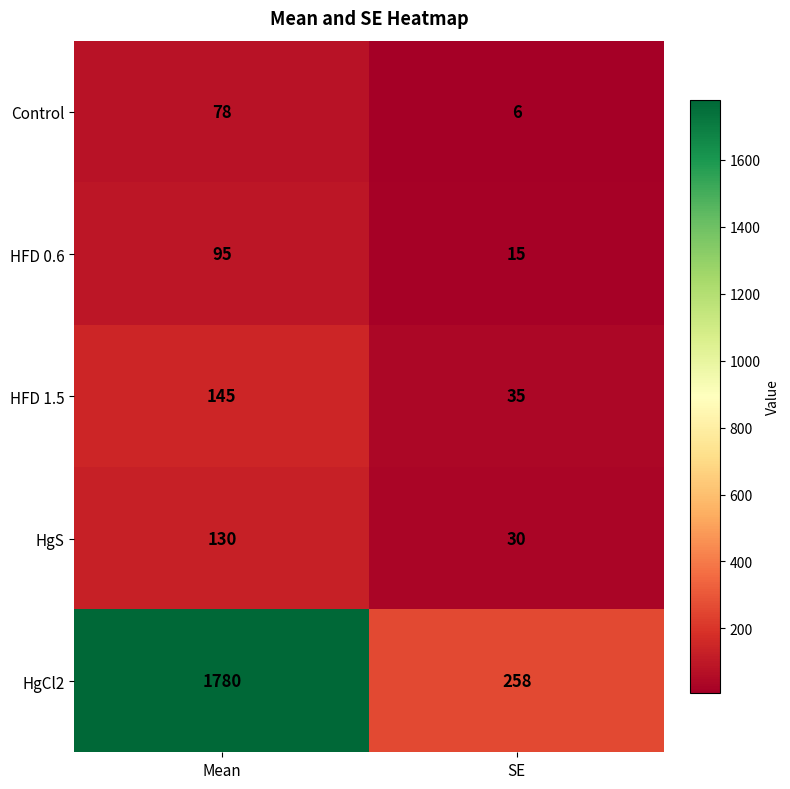

Which series has the largest total across all categories?

HgCl2